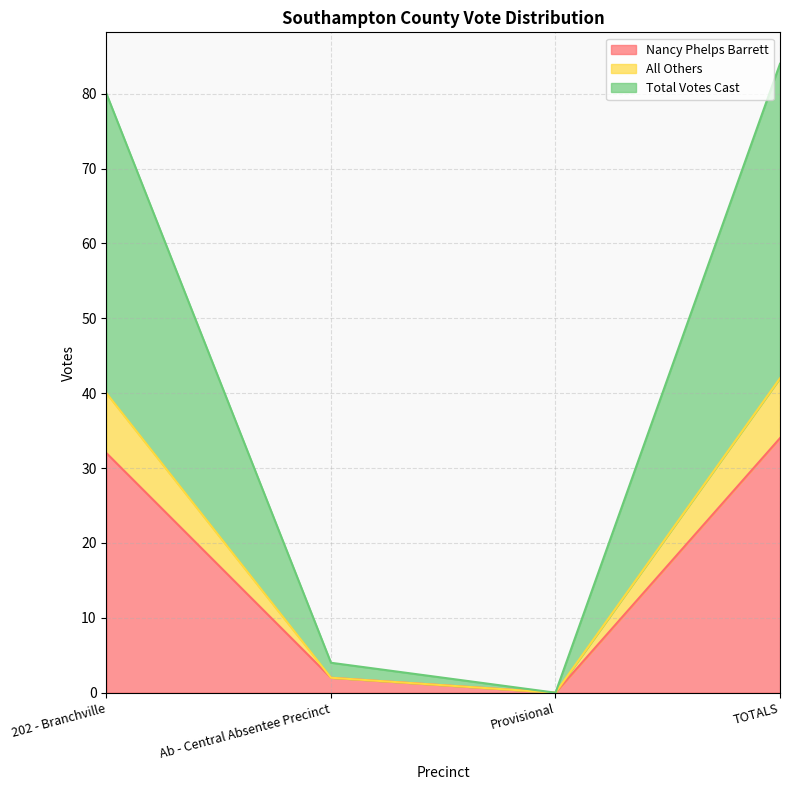

Rank the series by their maximum value, from highest to lowest.

Total Votes Cast, All Others, Nancy Phelps Barrett